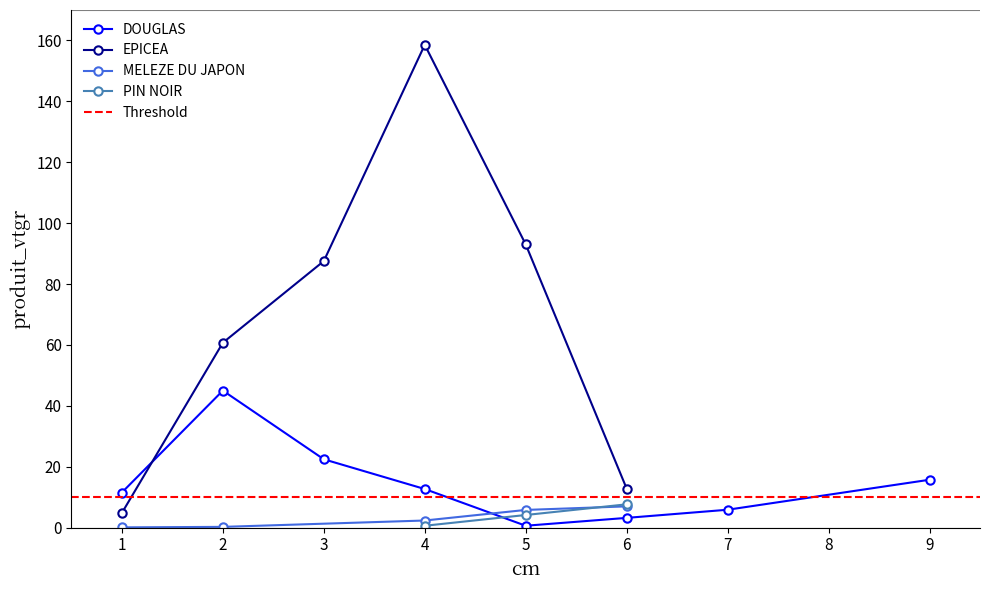

The chart shows a value of 9.3 at 7. True or false?

False